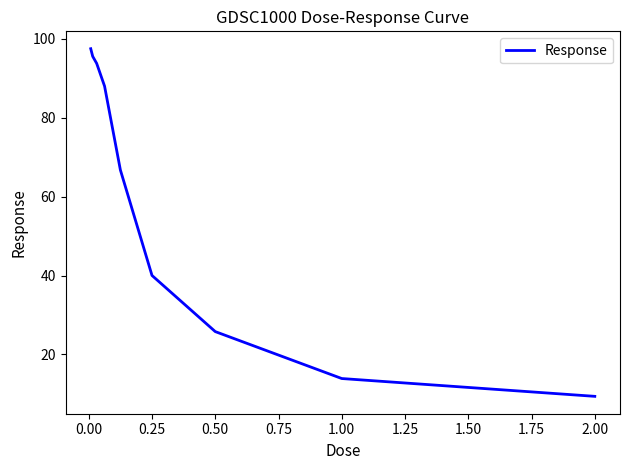

What is the difference between the maximum and minimum values?

88.0